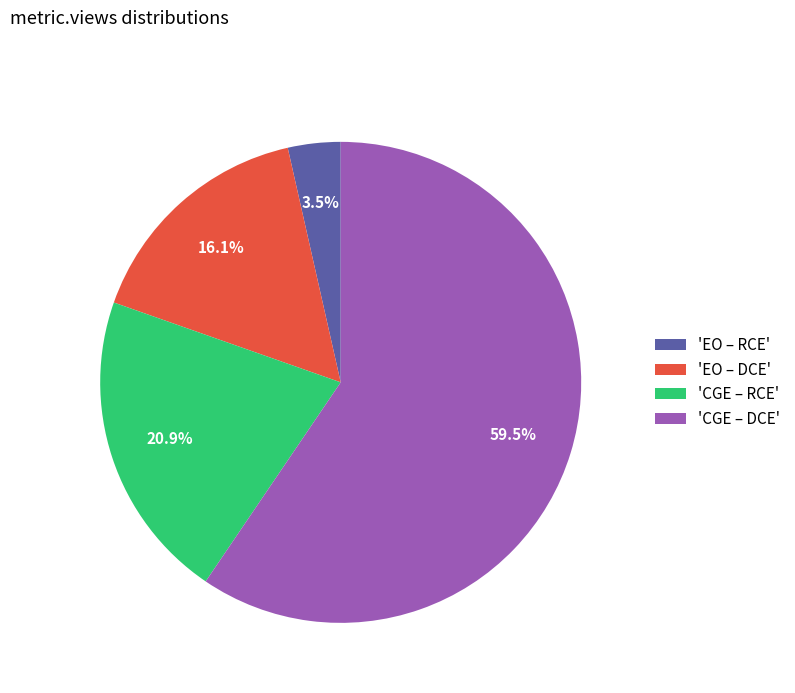

What is the largest slice in the pie chart?

'CGE – DCE'